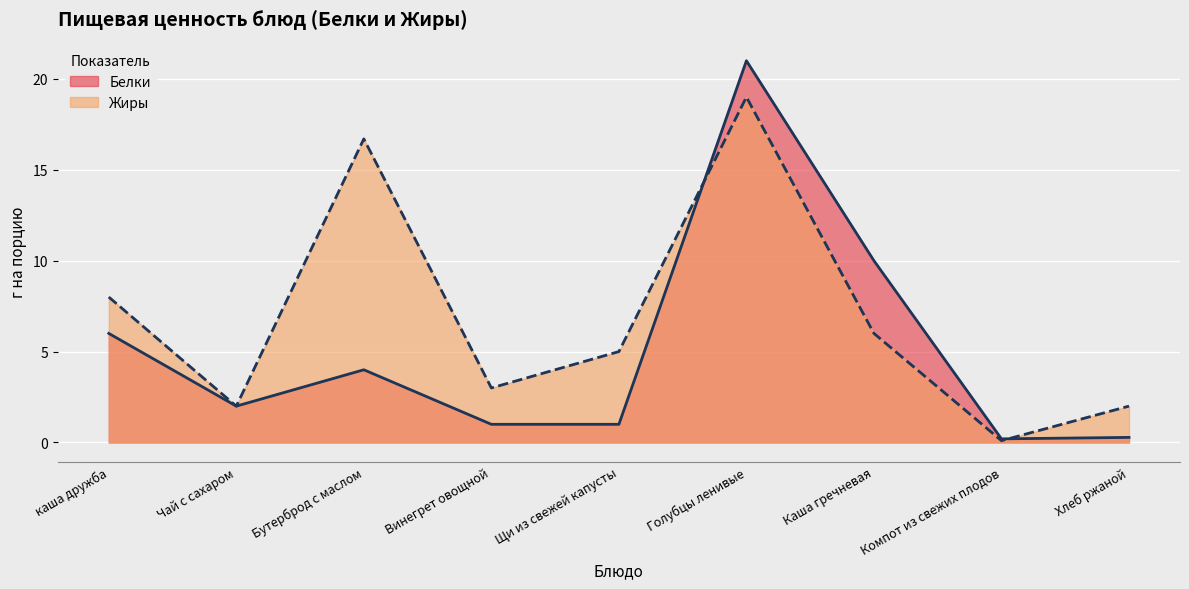

What is the difference between the maximum and second lowest values in the Белки series?

20.7